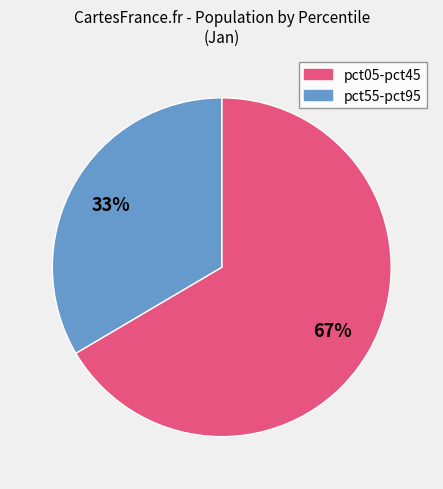

Is there any slice that represents more than half of the pie?

Yes